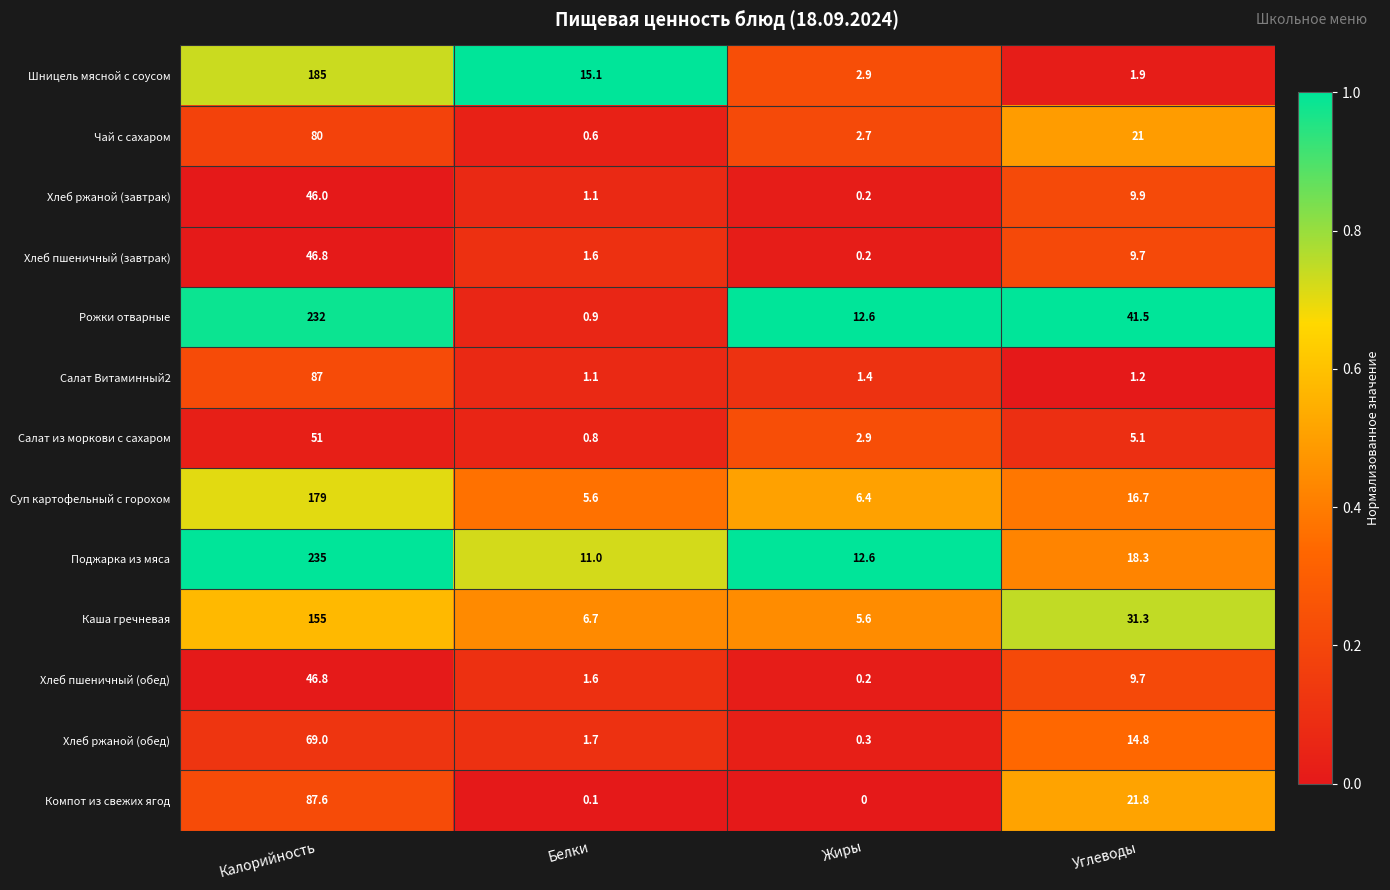

What is the total value across all series at Углеводы?

202.9